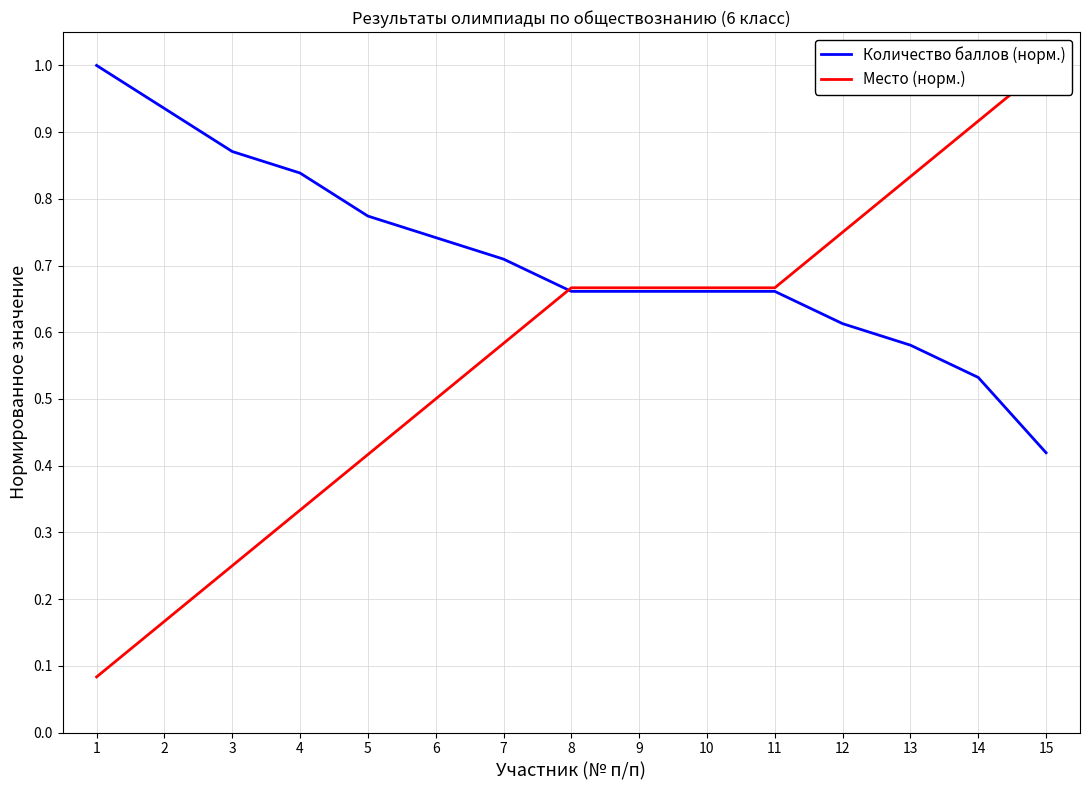

How many lines are shown in the chart?

2